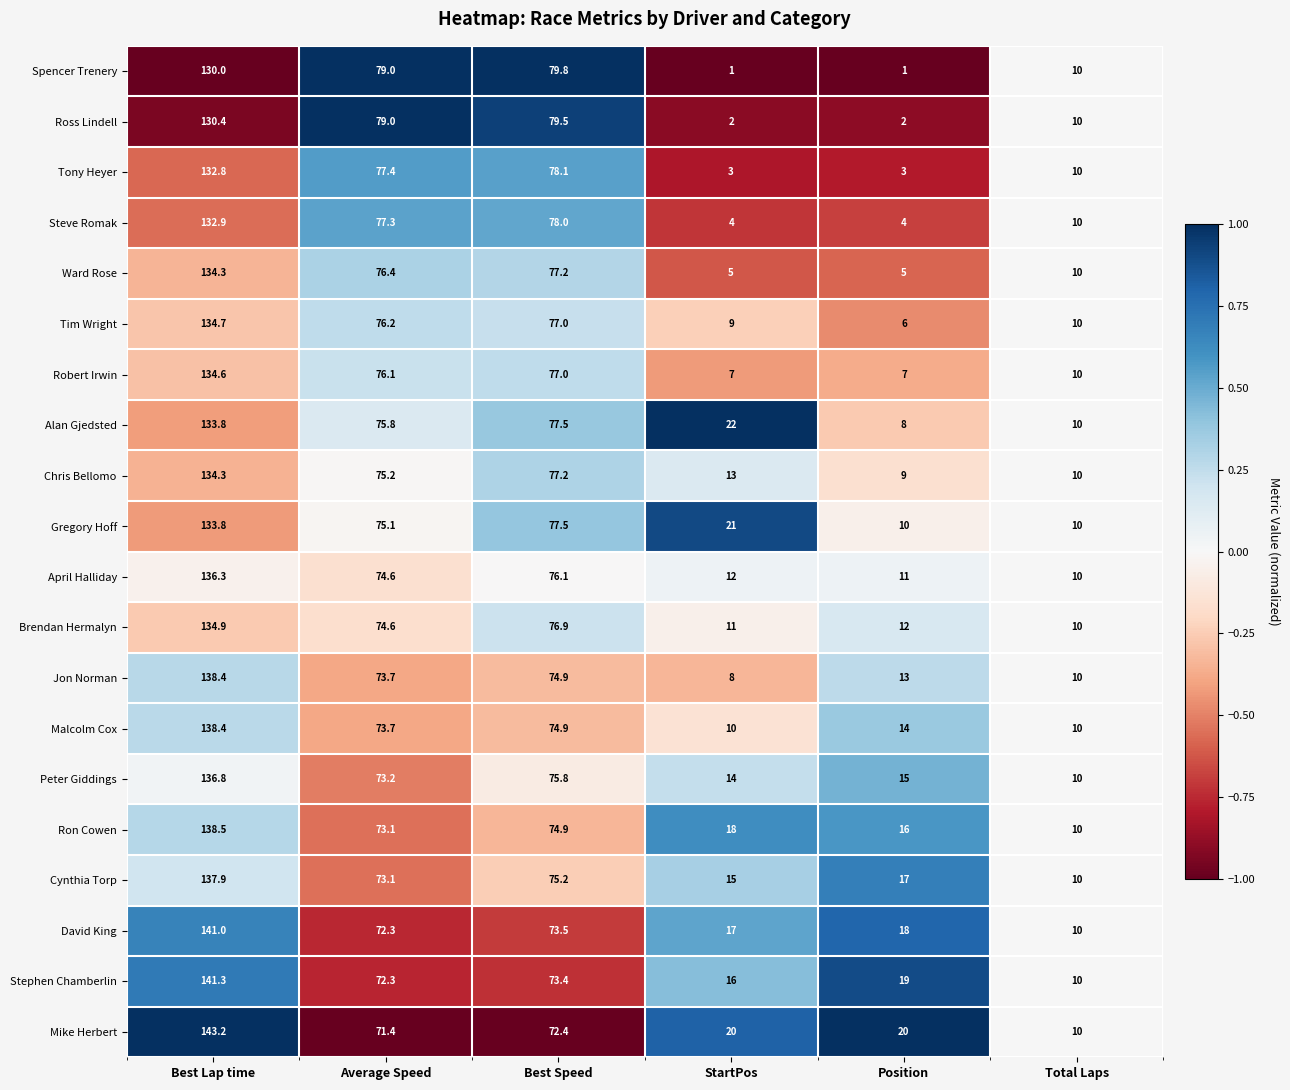

Which series has the largest total across all categories?

Mike Herbert